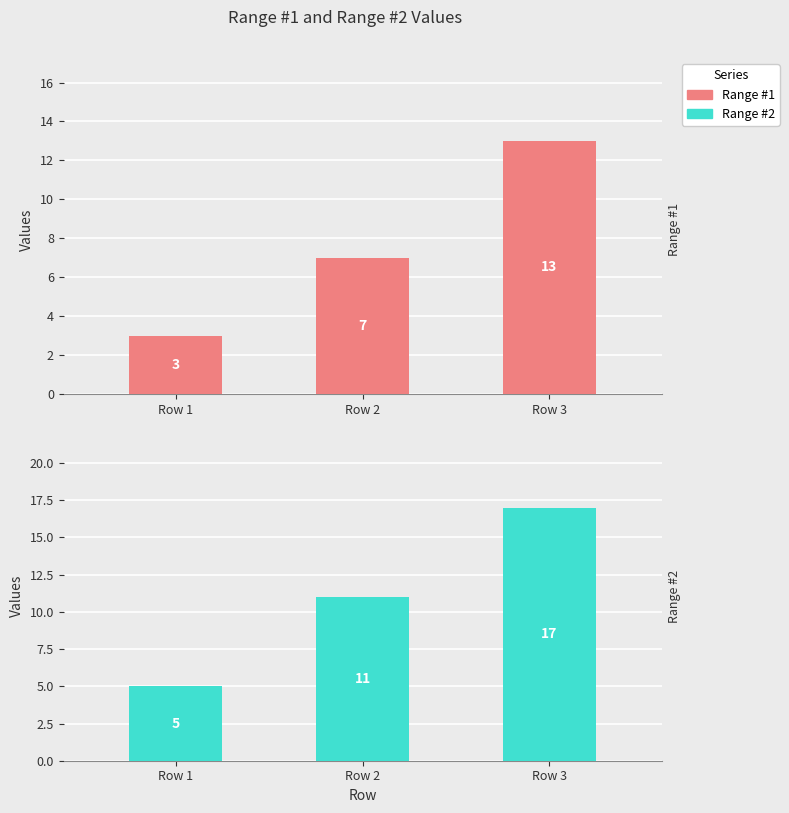

What are all the series names shown in the legend?

Range #1, Range #2